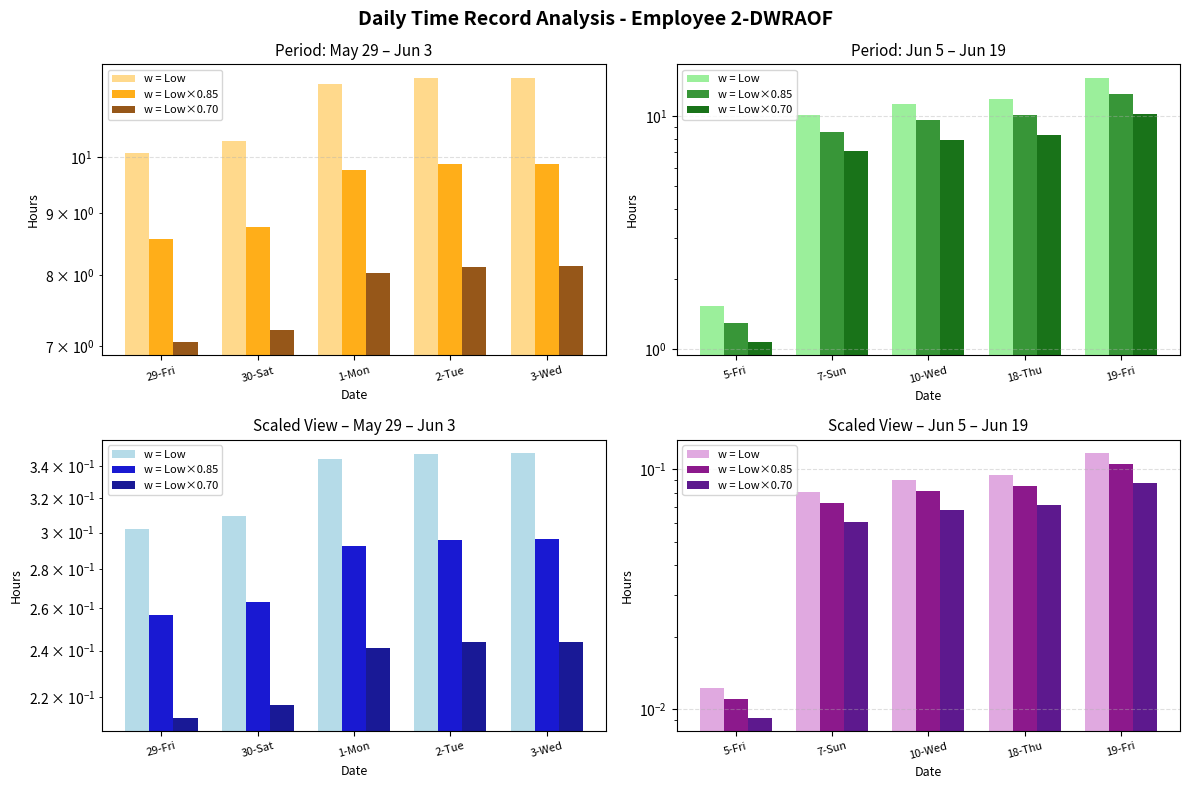

At which category is the sum across all series the highest?

19-Fri